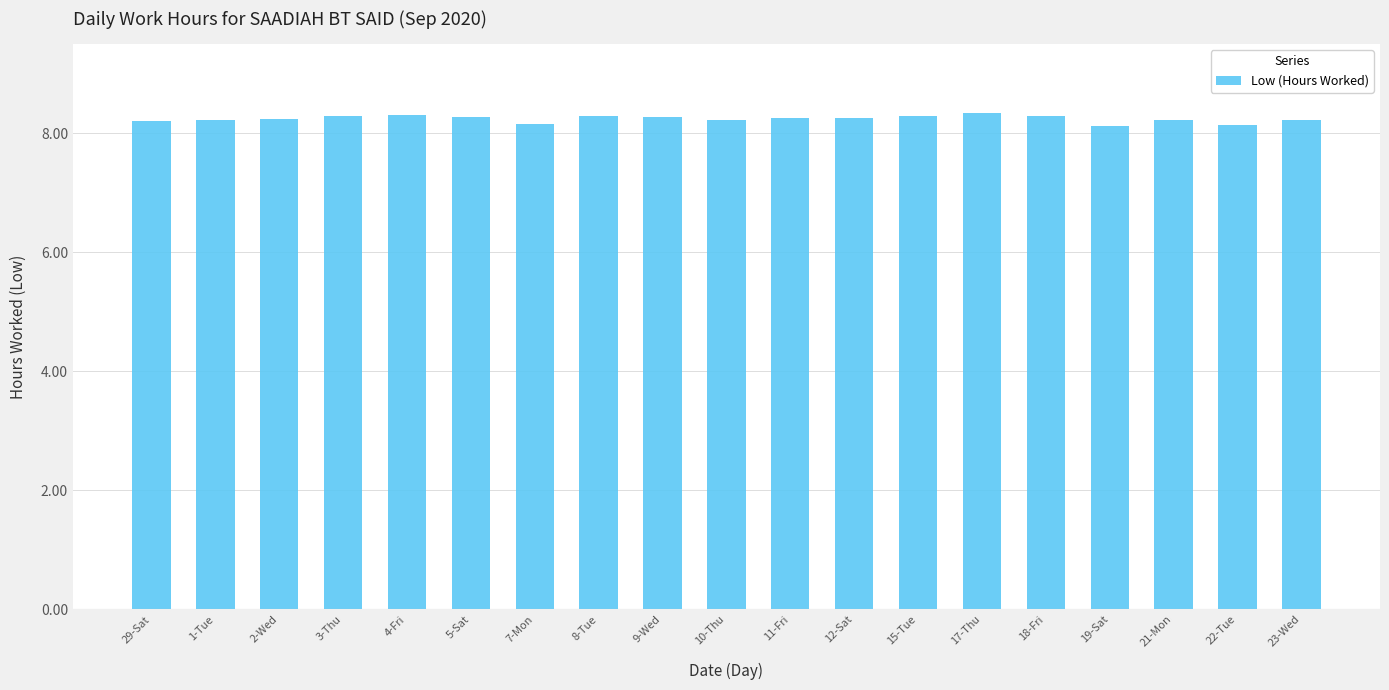

What is the minimum value shown in the chart?

8.1